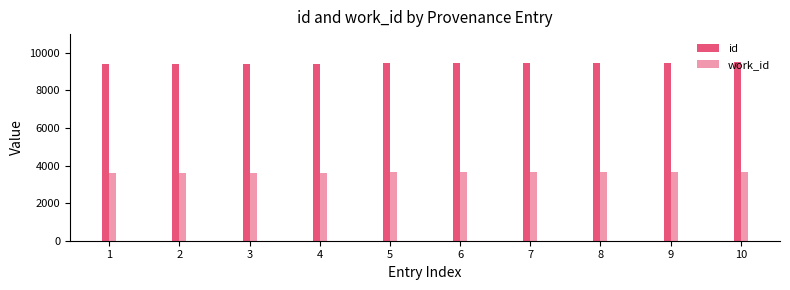

What is the maximum value shown in the chart?

9494